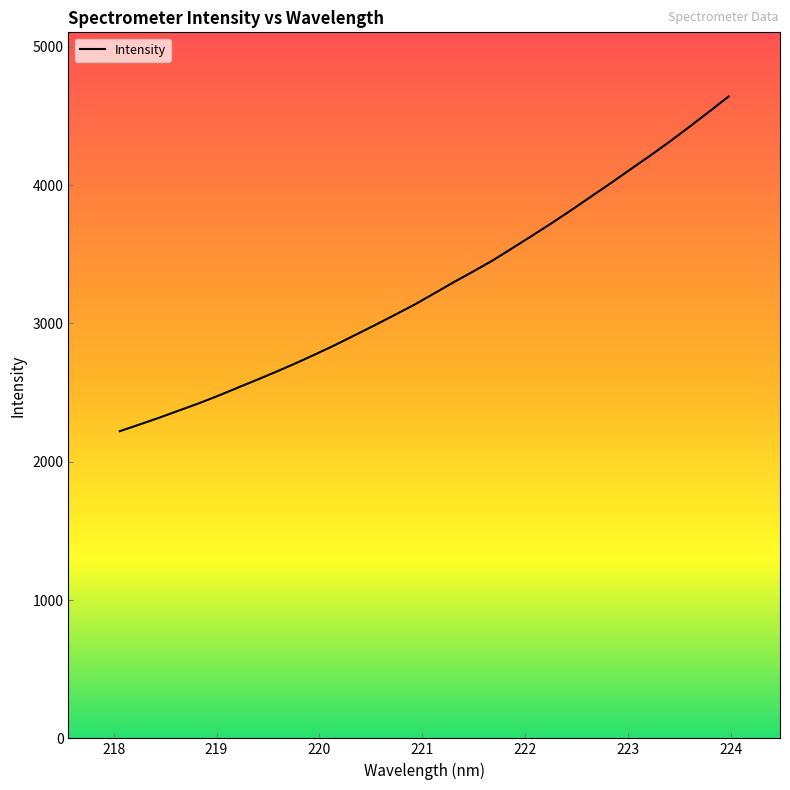

What is the minimum value shown in the chart?

2221.0